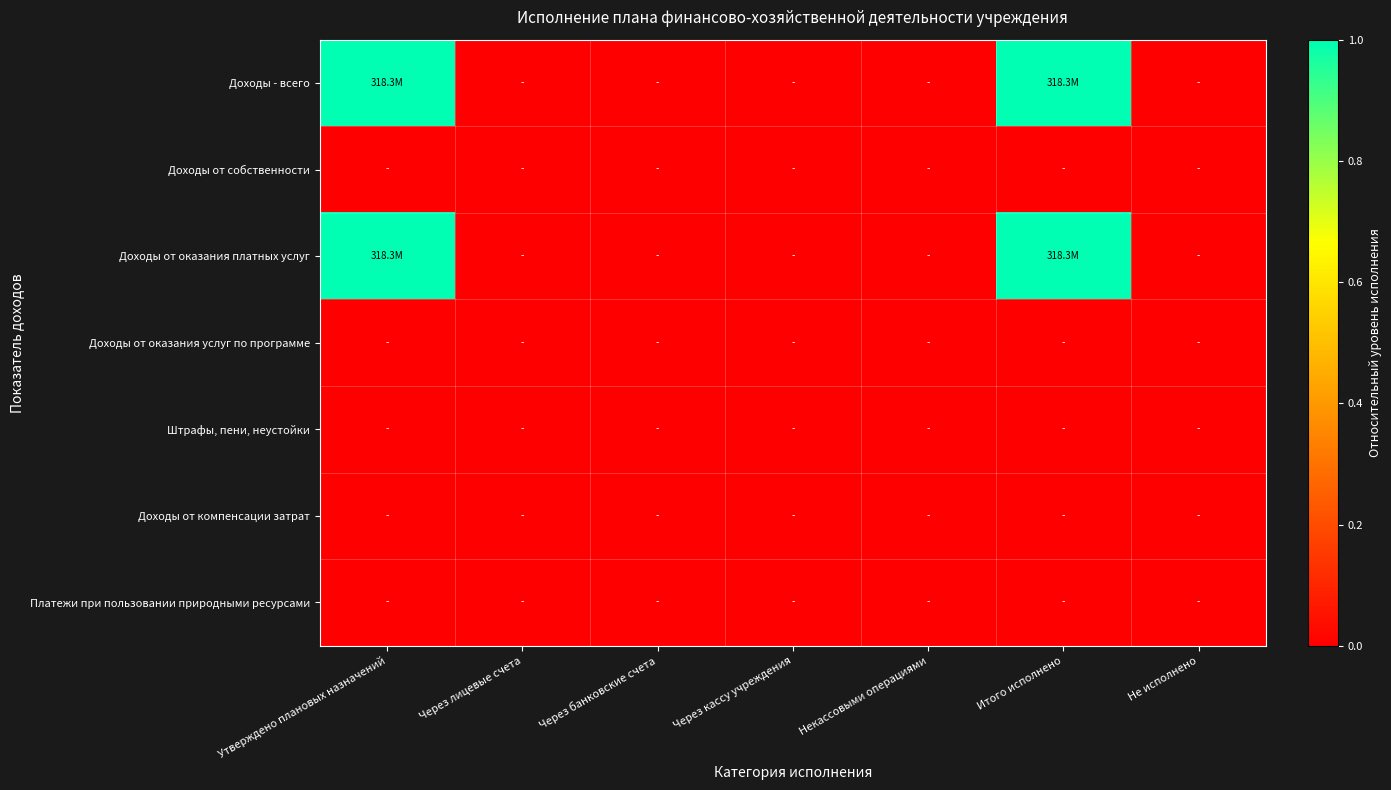

Count the number of data series in this chart.

7